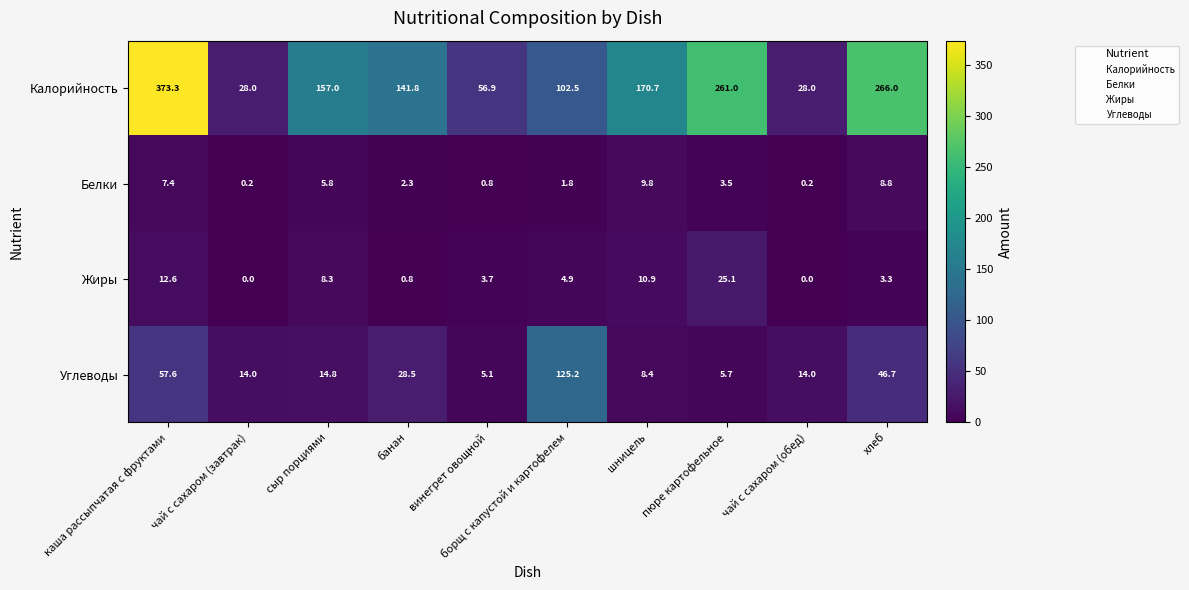

How many series are shown in this chart?

4